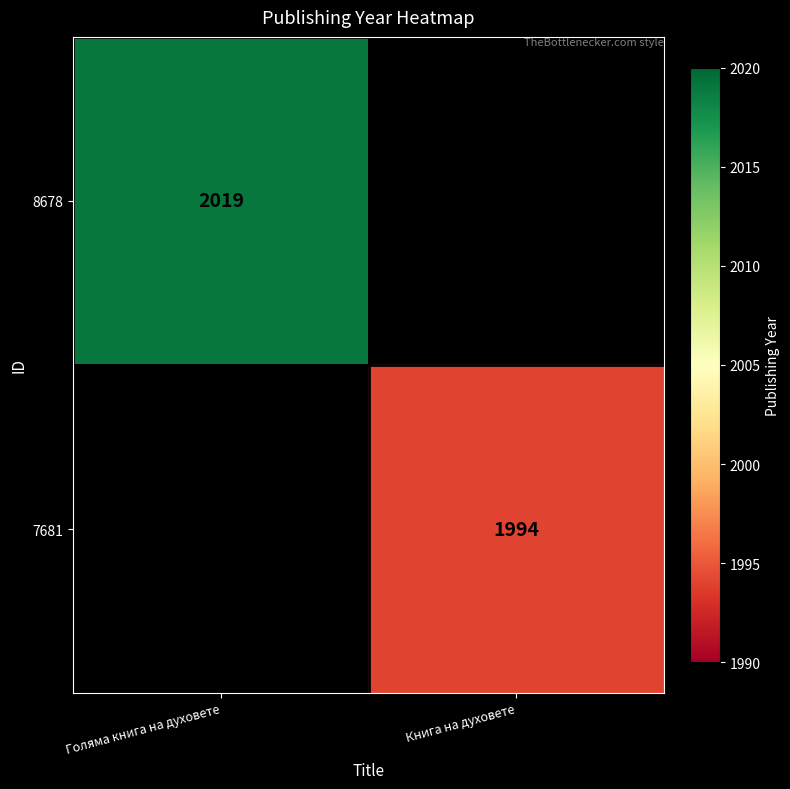

The value of 8678 at Голяма книга на духовете is 3484. True or false?

False